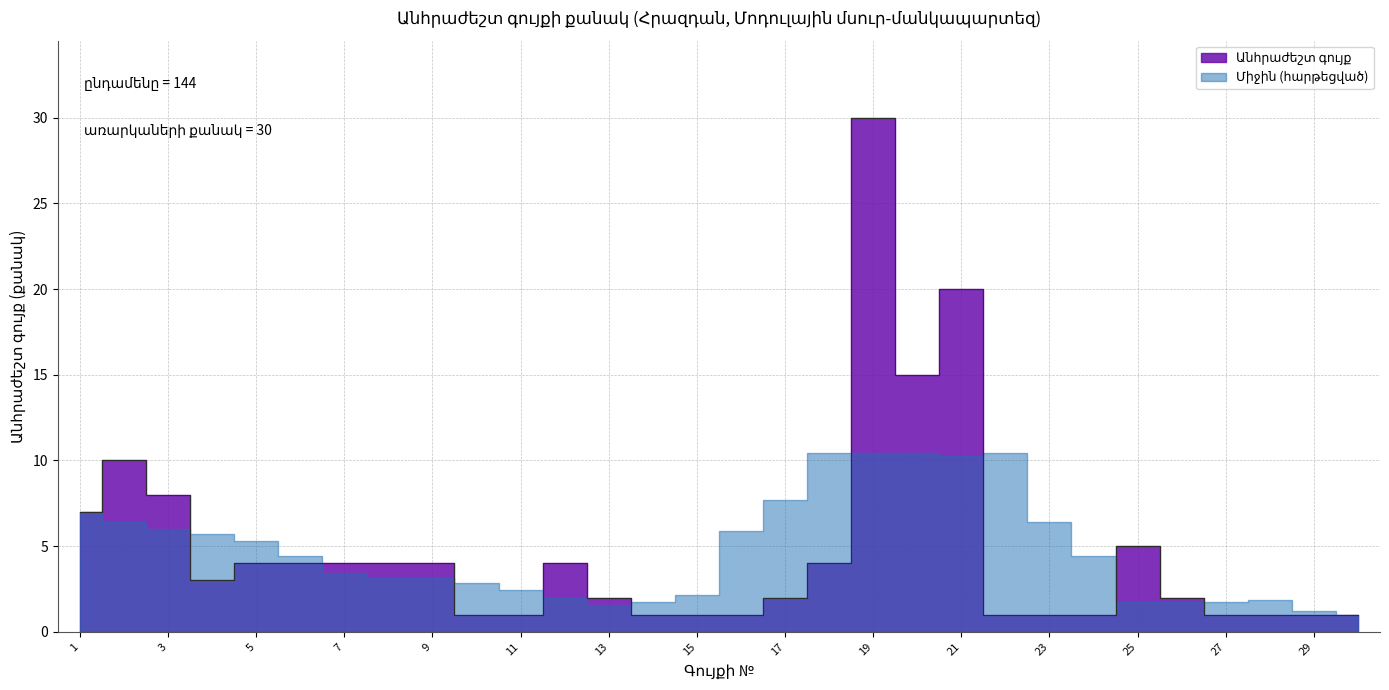

What is the difference between the second highest and second lowest values?

19